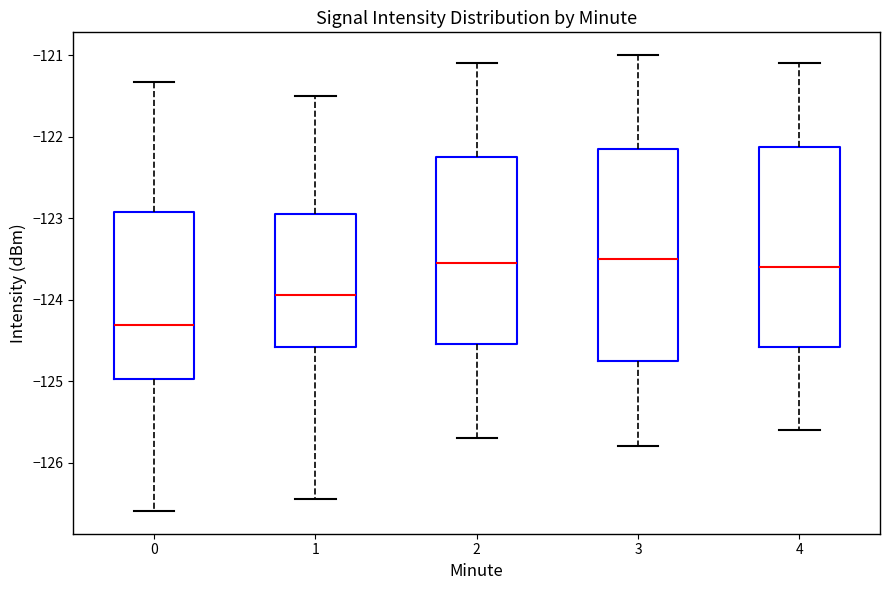

Reading left to right, read every box against the y-axis: the position of its median line, the range the box covers, and the ends of its whiskers. The values are not printed on the chart, so give them approximately, as read against the axis.

0: median -124.3, box -125.0 to -122.9, whiskers -126.6 to -121.3
1: median -123.9, box -124.6 to -122.9, whiskers -126.4 to -121.5
2: median -123.5, box -124.5 to -122.2, whiskers -125.7 to -121.1
3: median -123.5, box -124.7 to -122.1, whiskers -125.8 to -121.0
4: median -123.6, box -124.6 to -122.1, whiskers -125.6 to -121.1